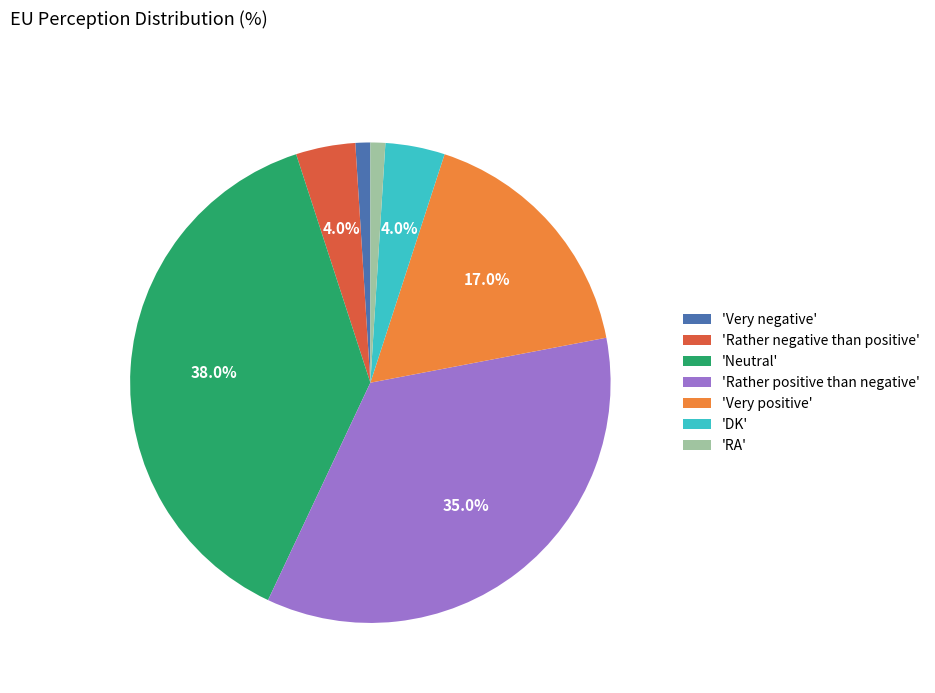

Is there any slice that represents more than half of the pie?

No